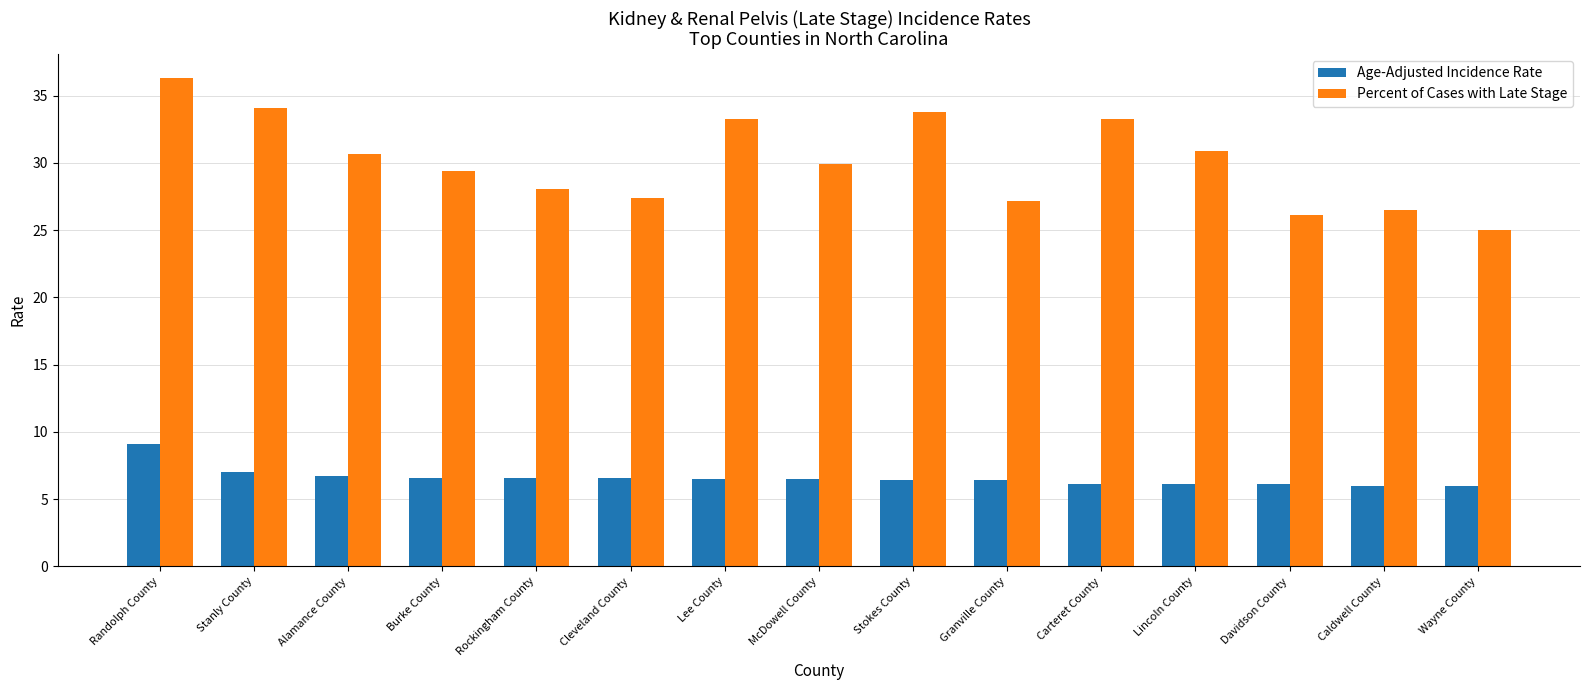

What is the approximate value of Age-Adjusted Incidence Rate at Lee County?

6.5